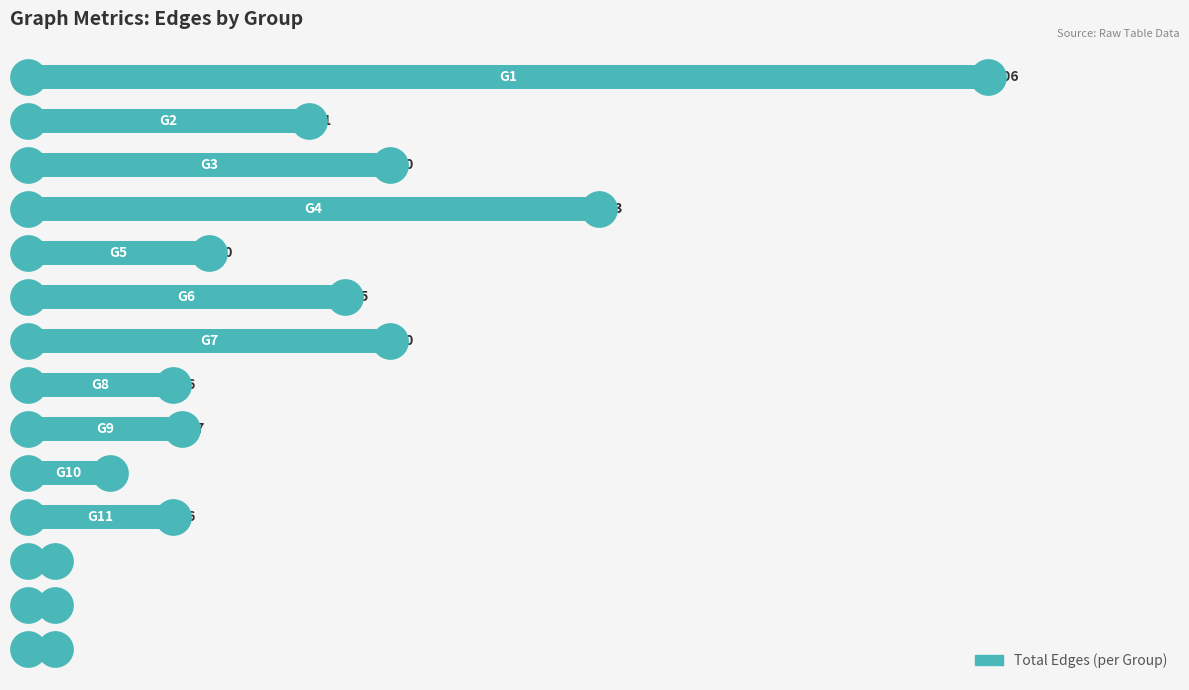

Which has a higher value, 11 or 3?

3